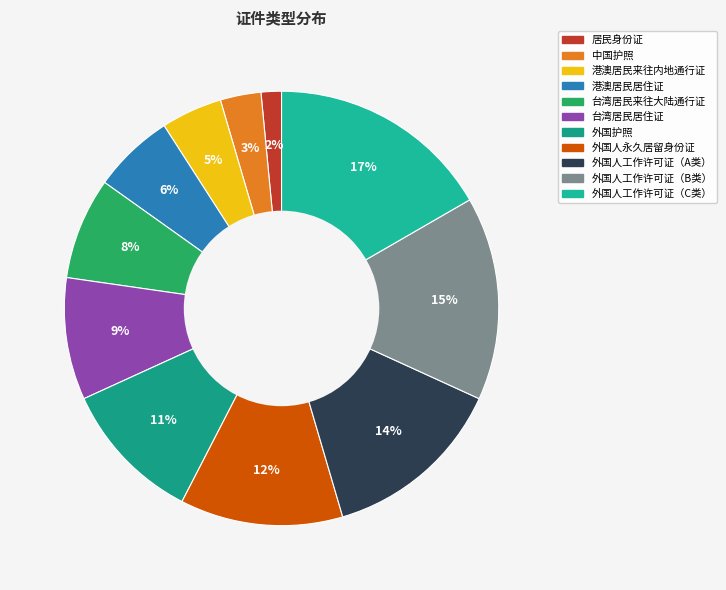

What percentage is the 居民身份证 slice, to the nearest percent?

2%